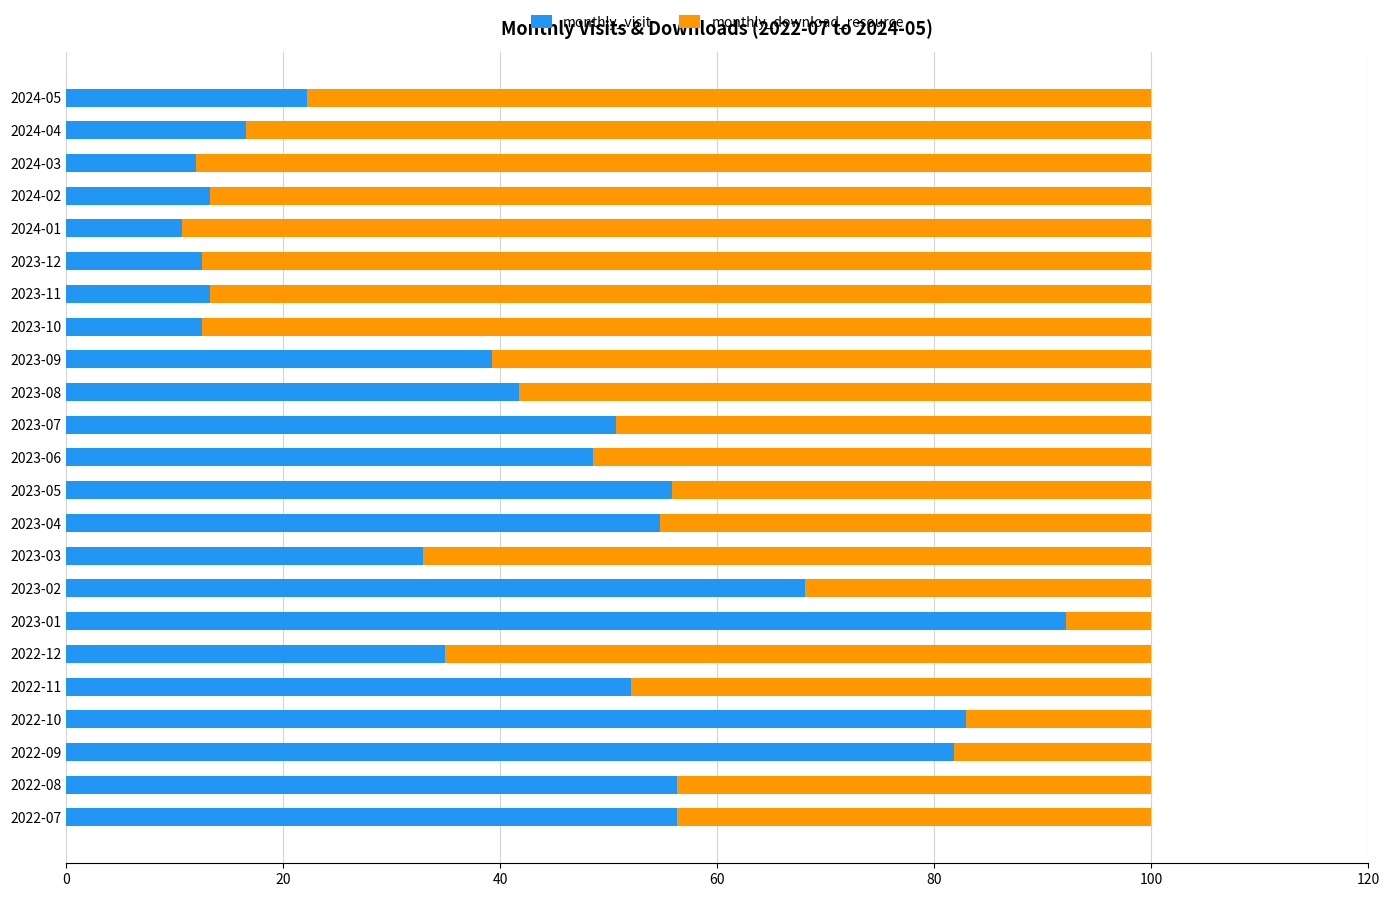

Is it true that monthly_visit equals 54.7 at 2023-04?

True